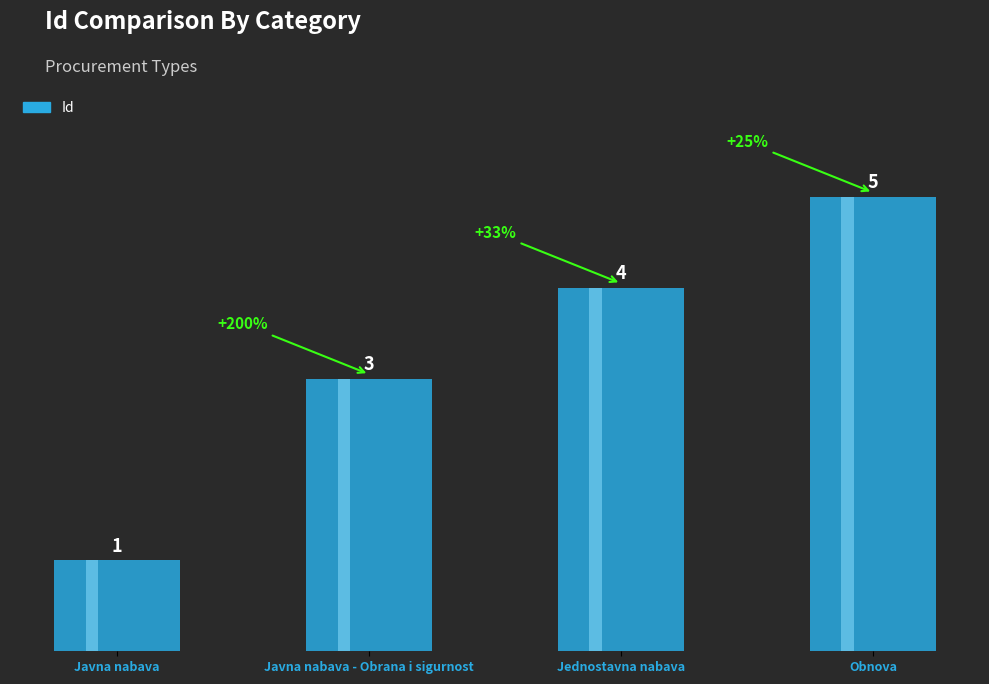

What is the value of the 2nd bar from the left?

3